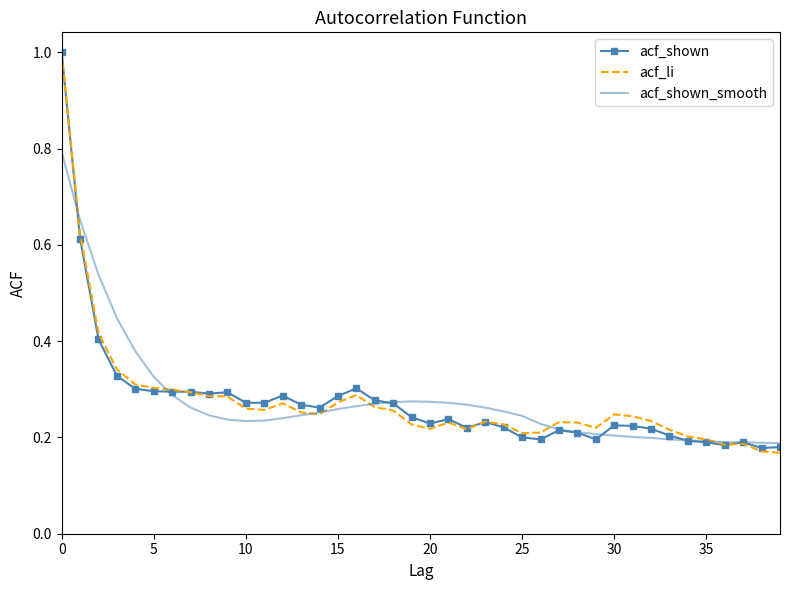

What is the greatest value displayed?

1.0